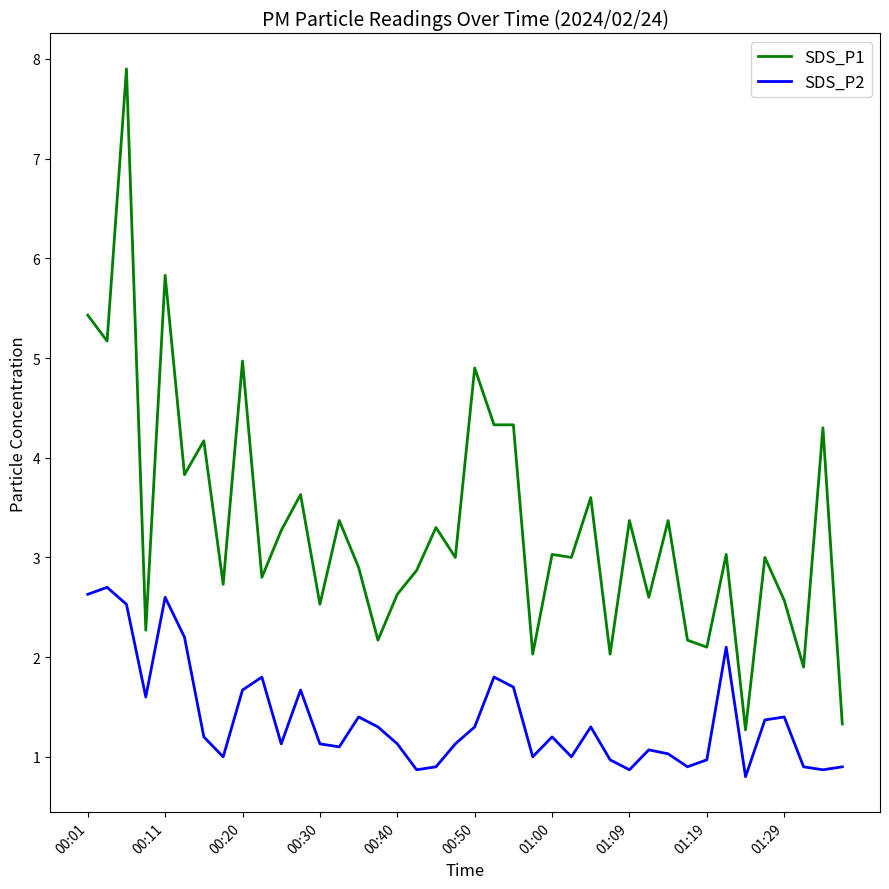

What is the lowest value of the SDS_P1 series?

1.3